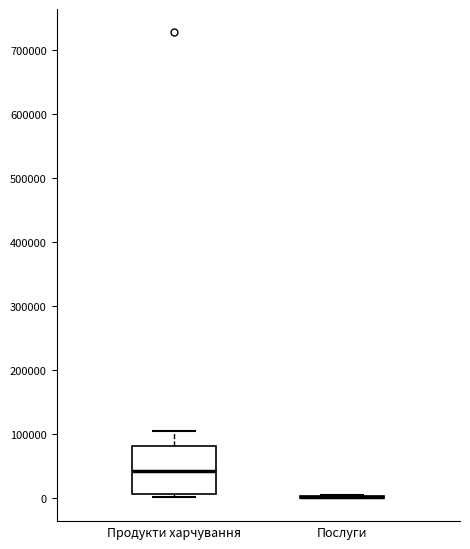

Which box is the tallest, from its lower edge to its upper edge?

Продукти харчування